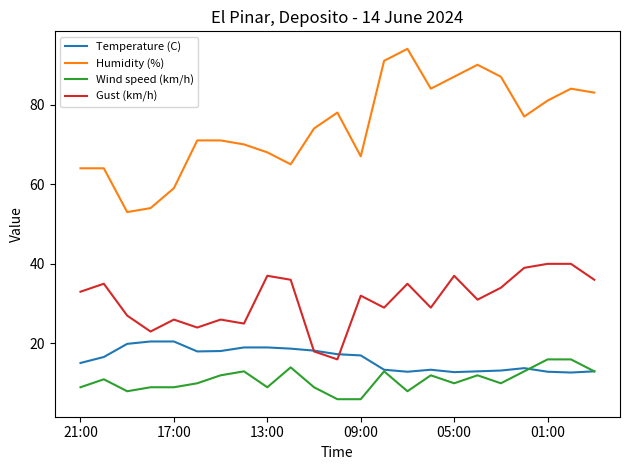

What is the difference between the second highest and minimum values in the Humidity (%) series?

38.0